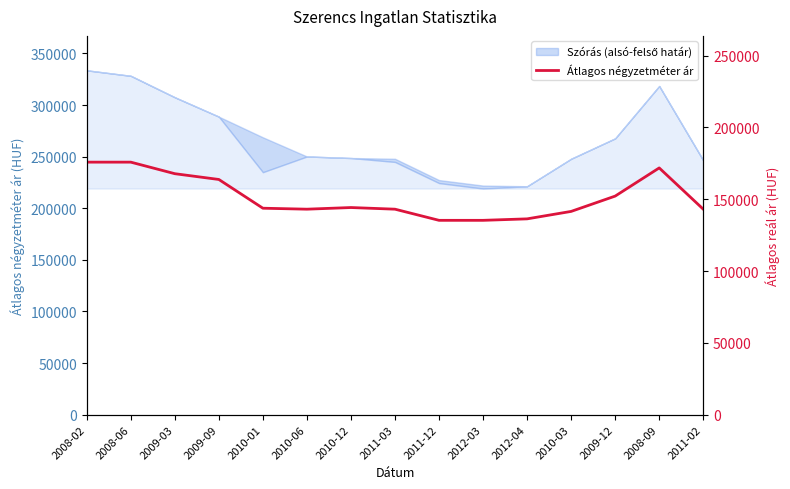

What is the difference between the second highest and second lowest values?

40526